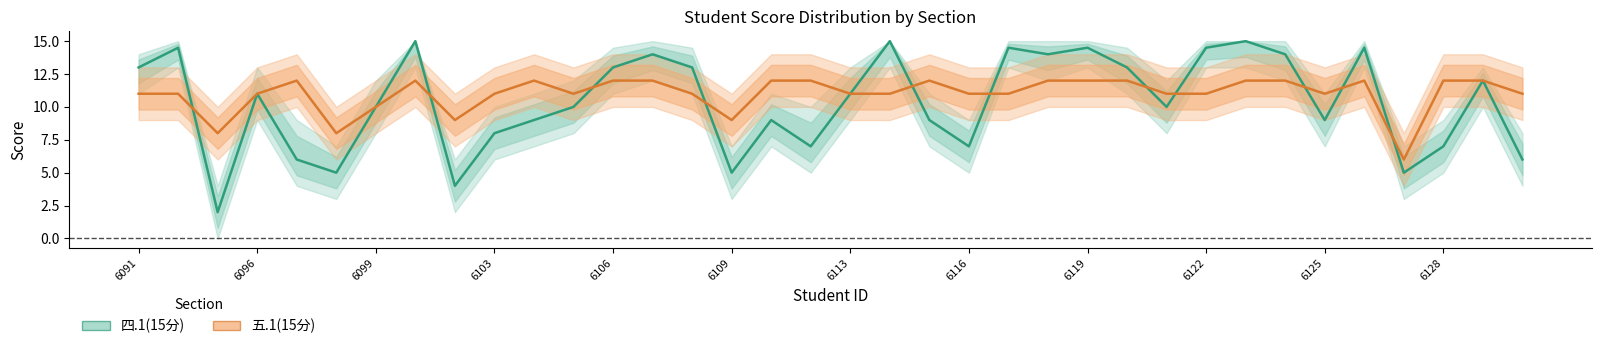

Is this an area chart (filled region under the line)?

No